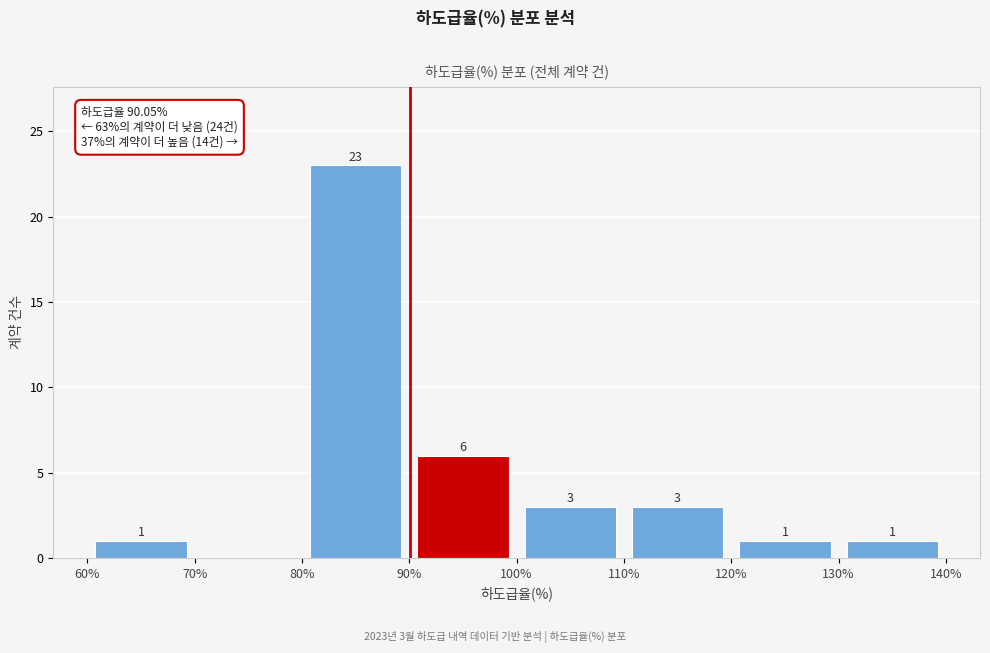

Over which range of the x-axis is the bar tallest?

80% to 90%